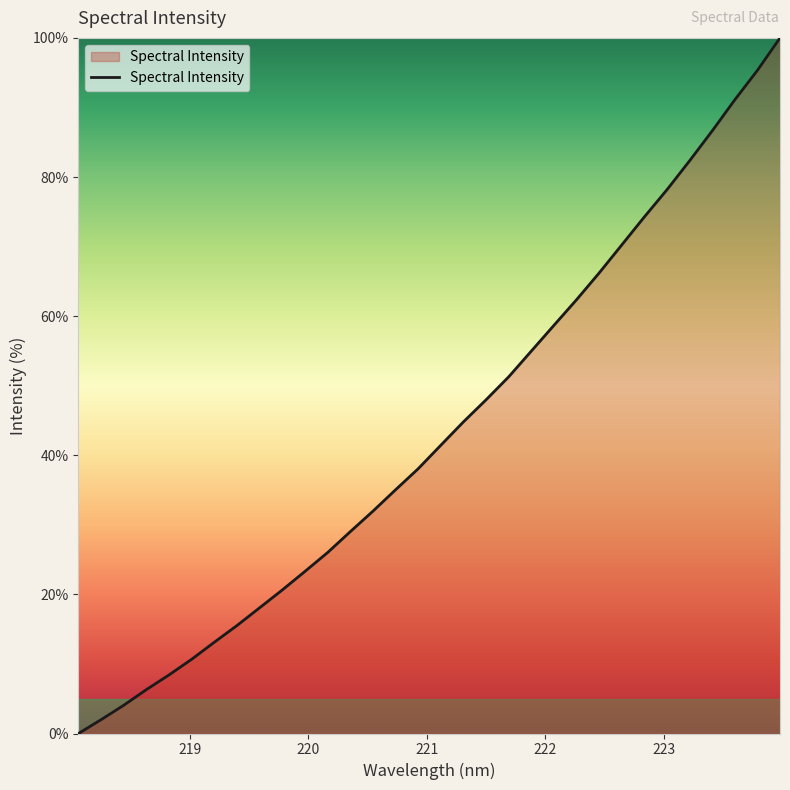

Reading left to right, transcribe all the data shown in this chart.

0.0	2.0	4.1	6.3	8.4	10.7	13.1	15.5	18.1	20.6	23.3	26.0	29.0	32.0	35.0	38.1	41.4	44.8	48.0	51.3	55.0	58.7	62.4	66.2	70.2	74.3	78.2	82.3	86.6	91.1	95.3	100.0